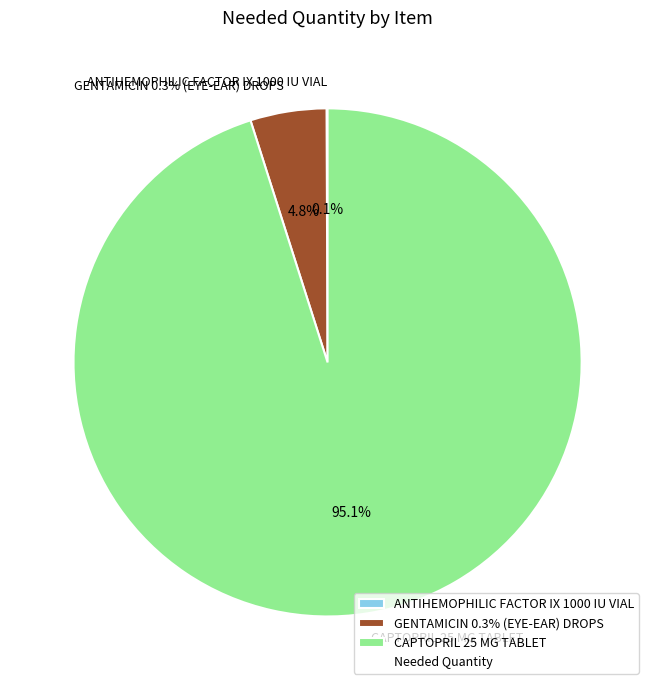

How many segments does this pie chart have?

3